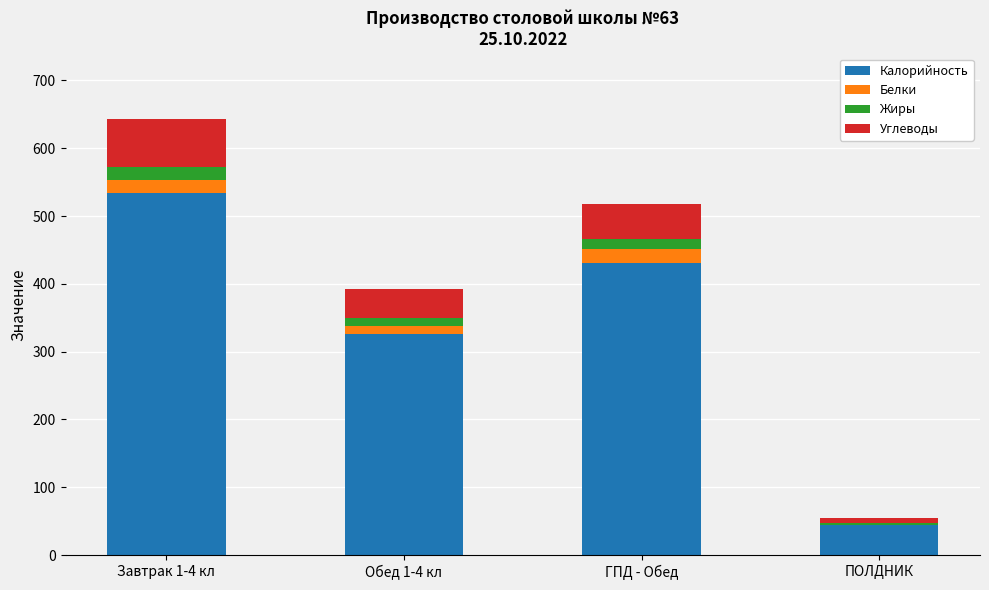

What is the sum of all Калорийность values?

1335